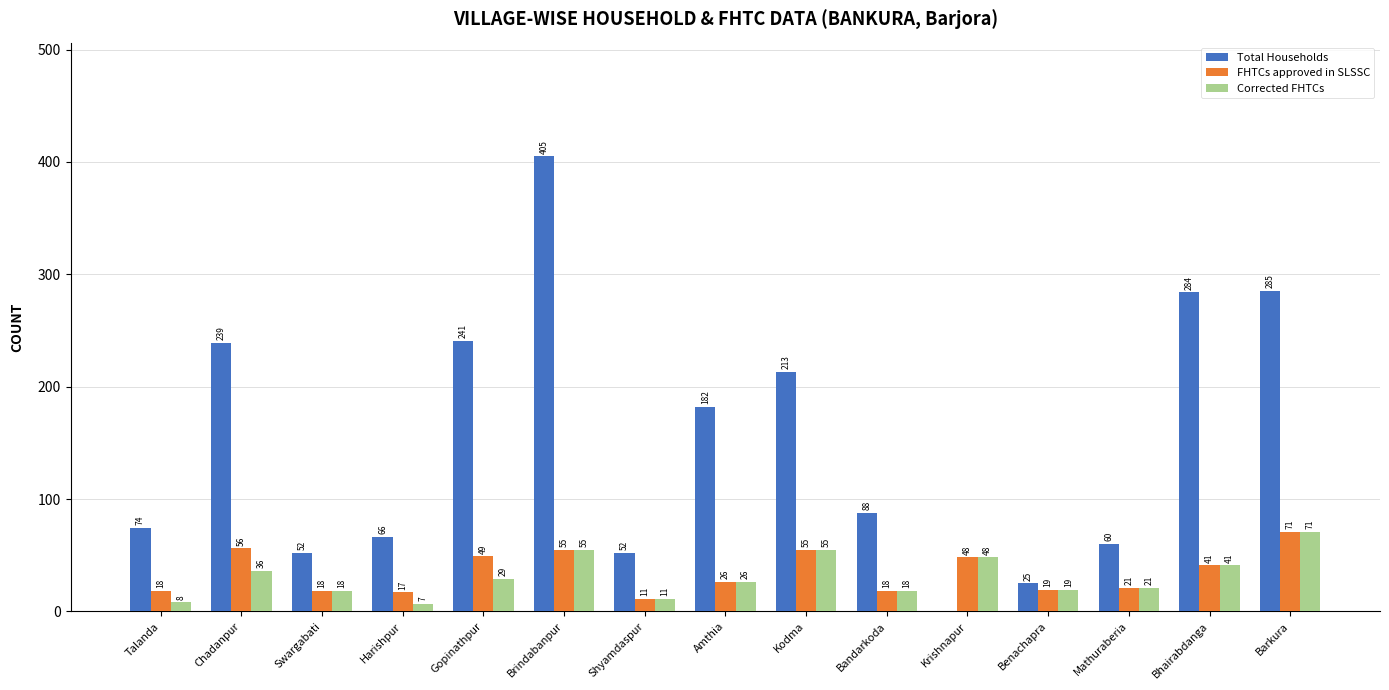

Reading left to right, what are all the values shown in this chart?

Total Households: Talanda=74	Chadanpur=239	Swargabati=52	Harishpur=66	Gopinathpur=241	Brindabanpur=405	Shyamdaspur=52	Amthia=182	Kodma=213	Bandarkoda=88	Krishnapur=0	Benachapra=25	Mathuraberia=60	Bhairabdanga=284	Barkura=285
FHTCs approved in SLSSC: Talanda=18	Chadanpur=56	Swargabati=18	Harishpur=17	Gopinathpur=49	Brindabanpur=55	Shyamdaspur=11	Amthia=26	Kodma=55	Bandarkoda=18	Krishnapur=48	Benachapra=19	Mathuraberia=21	Bhairabdanga=41	Barkura=71
Corrected FHTCs: Talanda=8	Chadanpur=36	Swargabati=18	Harishpur=7	Gopinathpur=29	Brindabanpur=55	Shyamdaspur=11	Amthia=26	Kodma=55	Bandarkoda=18	Krishnapur=48	Benachapra=19	Mathuraberia=21	Bhairabdanga=41	Barkura=71